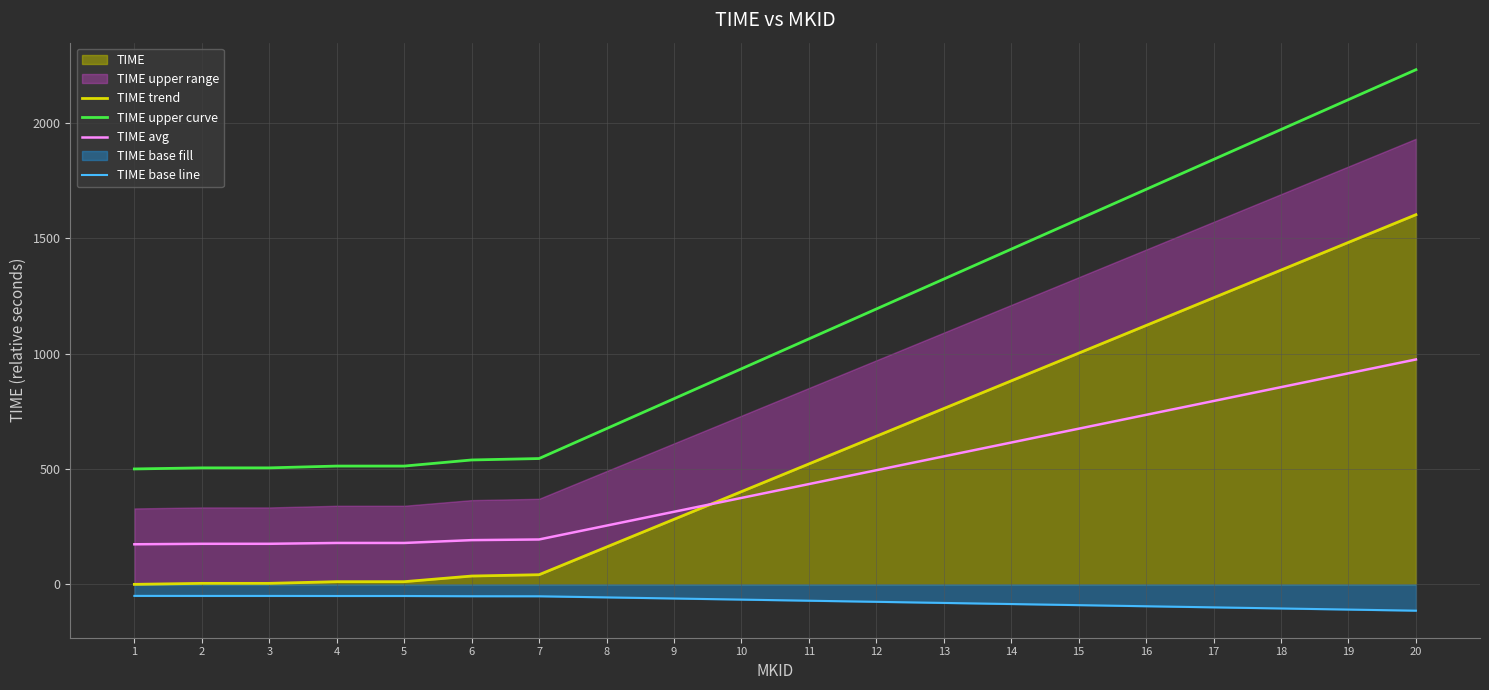

At how many categories does at least one series exceed 1982?

2